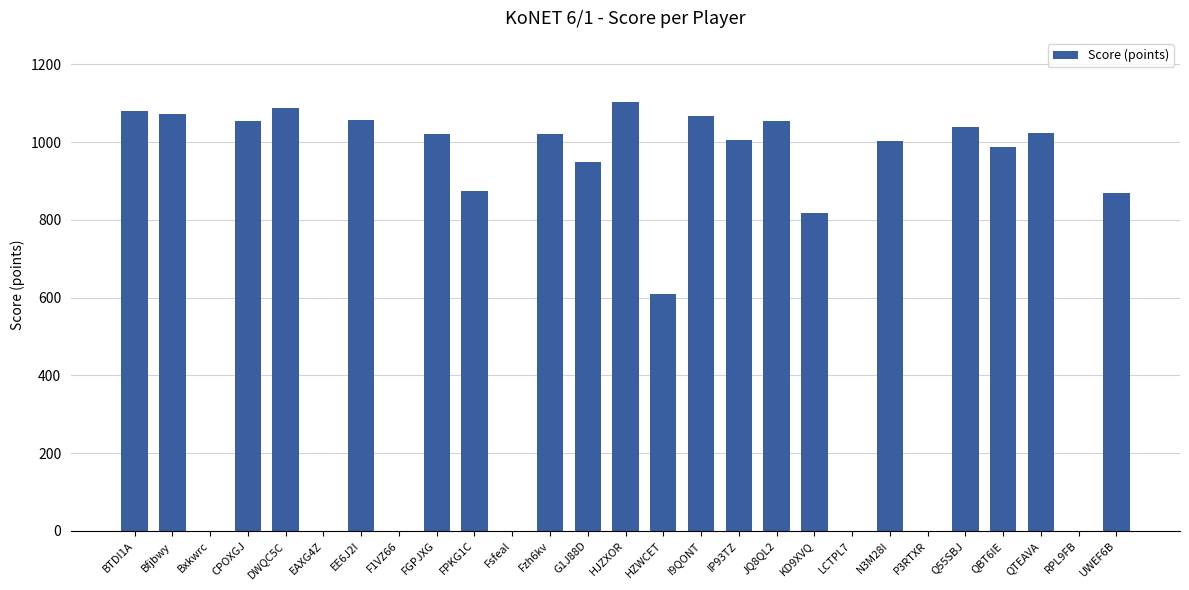

Where is the data nearest to the value 551?

HZWCET